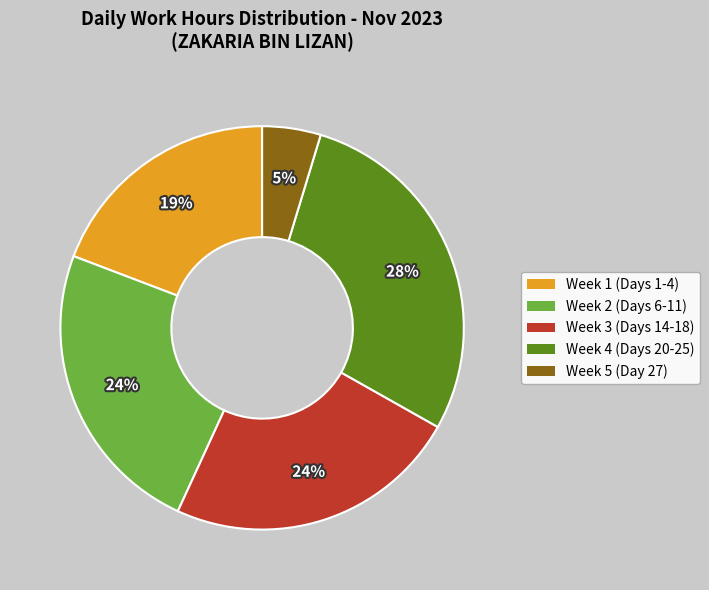

To the nearest percent, what is the average slice percentage?

20%